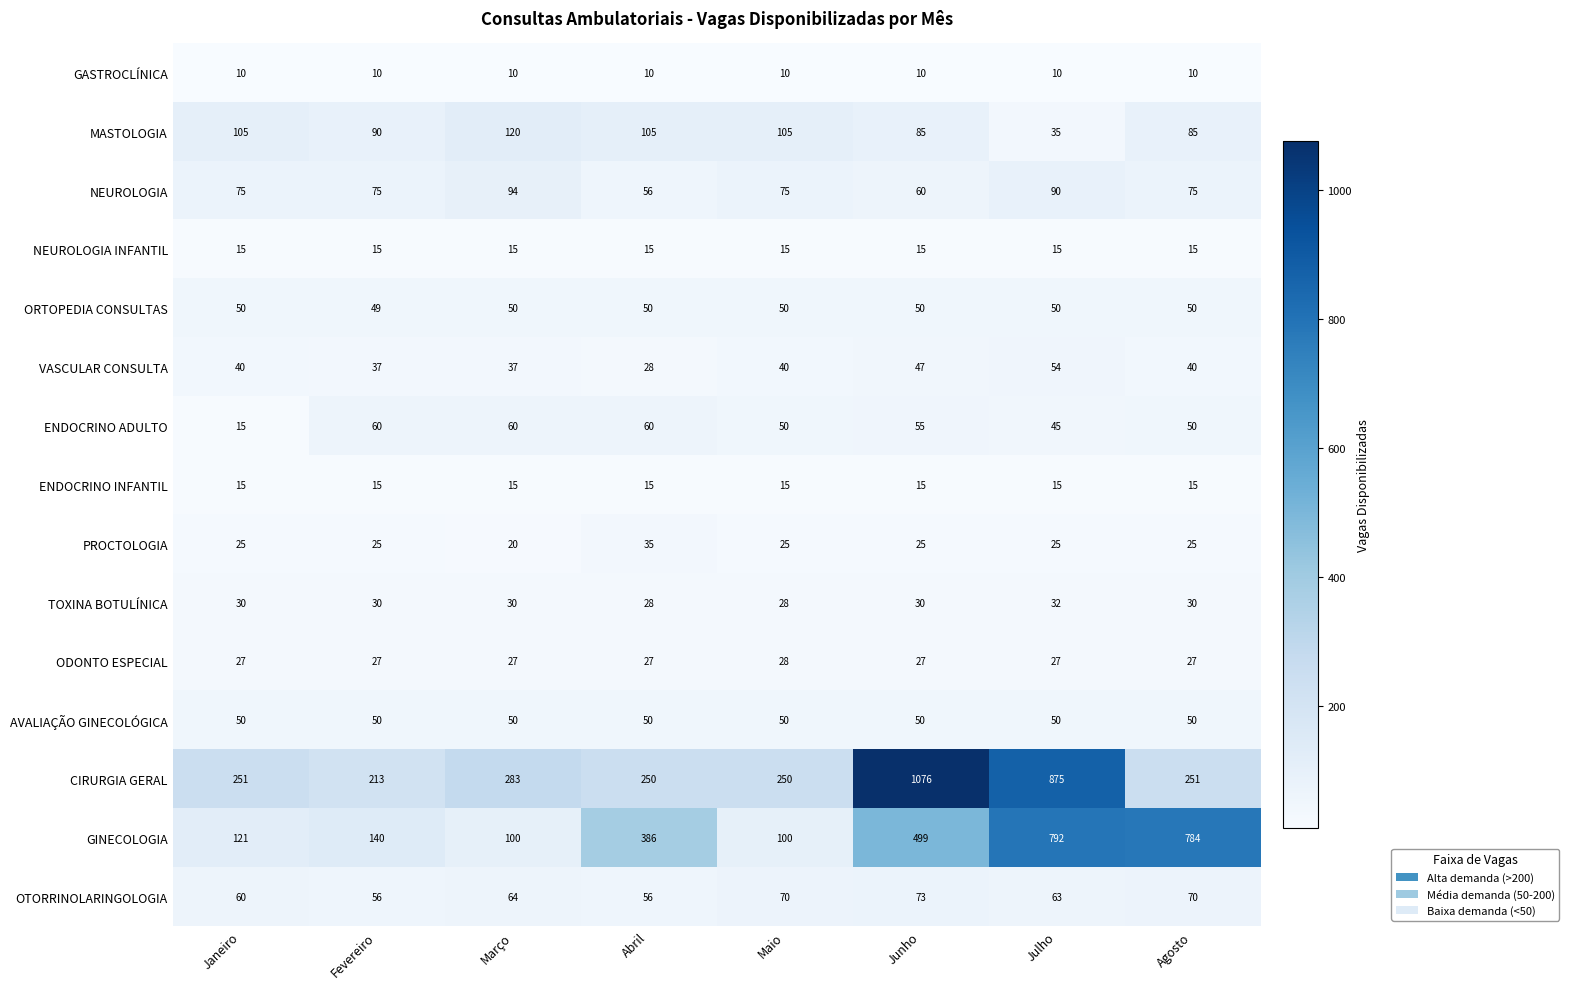

Which series has the largest total across all categories?

CIRURGIA GERAL